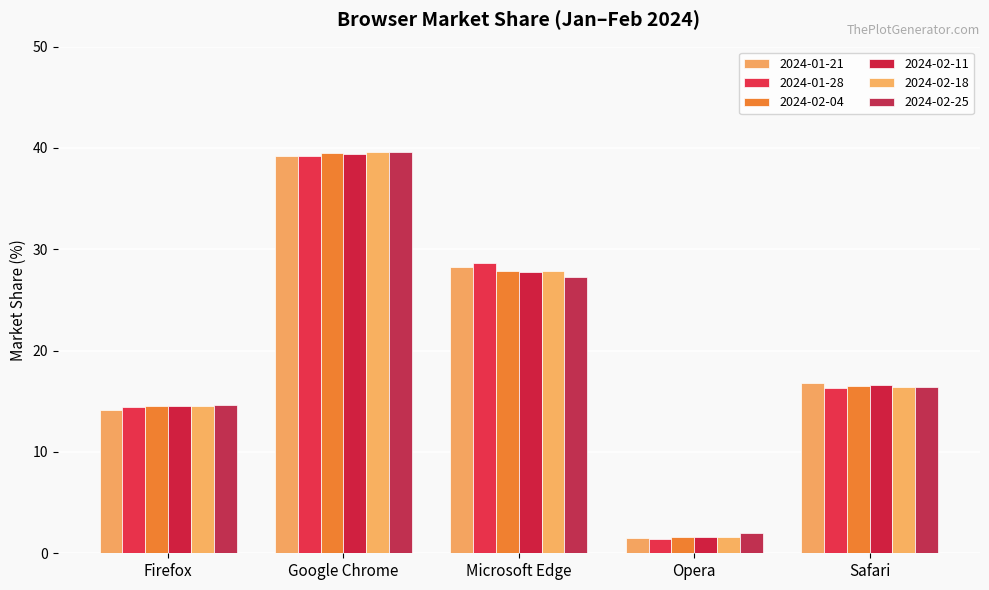

Count the number of categories in the chart.

5